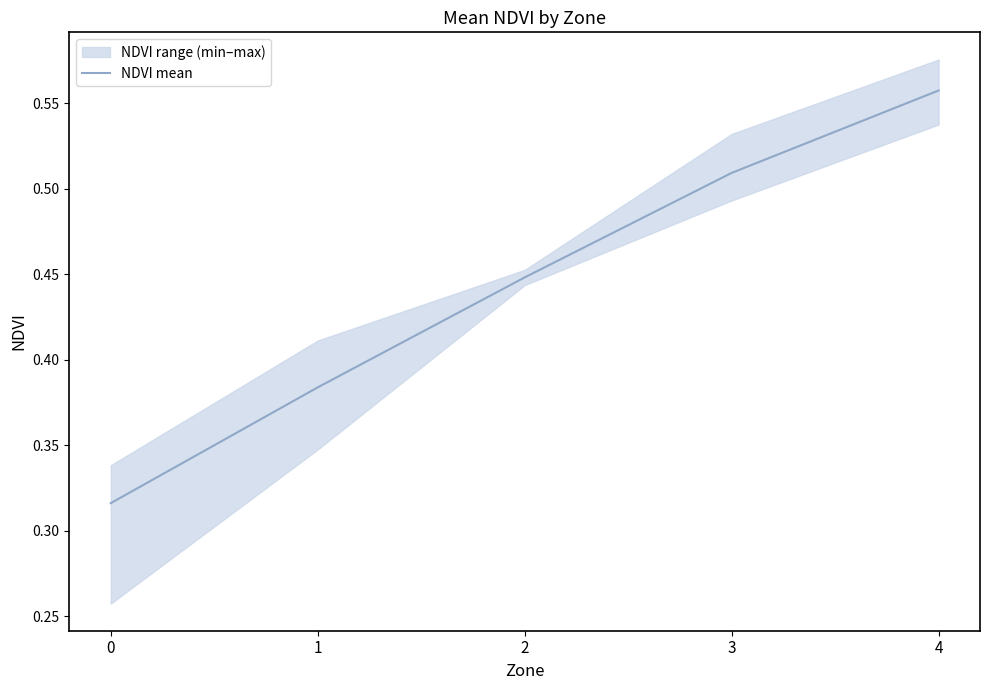

Rank the categories by value from lowest to highest.

0, 1, 2, 3, 4